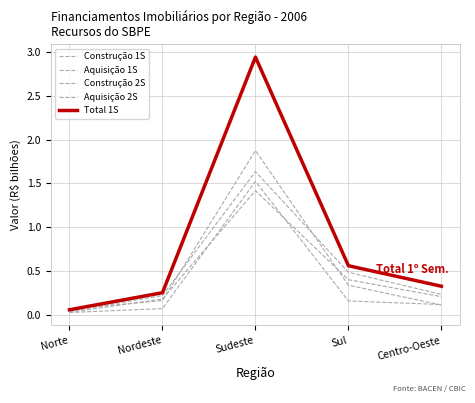

Does the chart display data point markers on the line(s)?

No